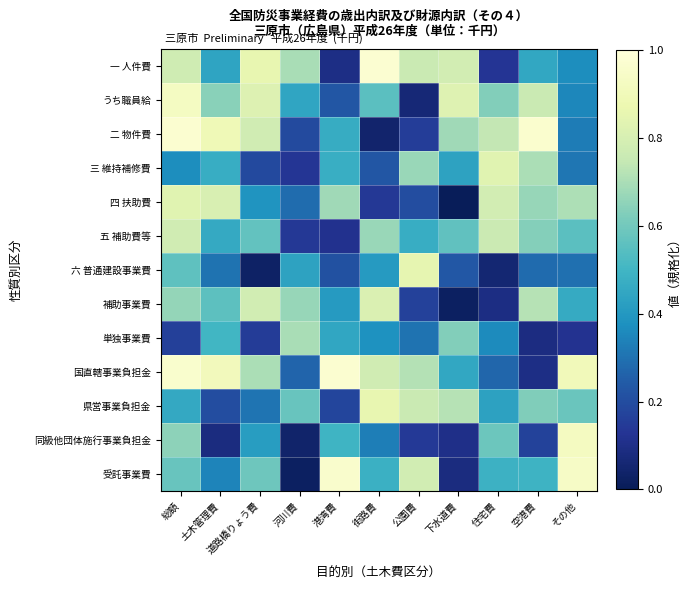

Which series has the largest total across all categories?

国直轄事業負担金